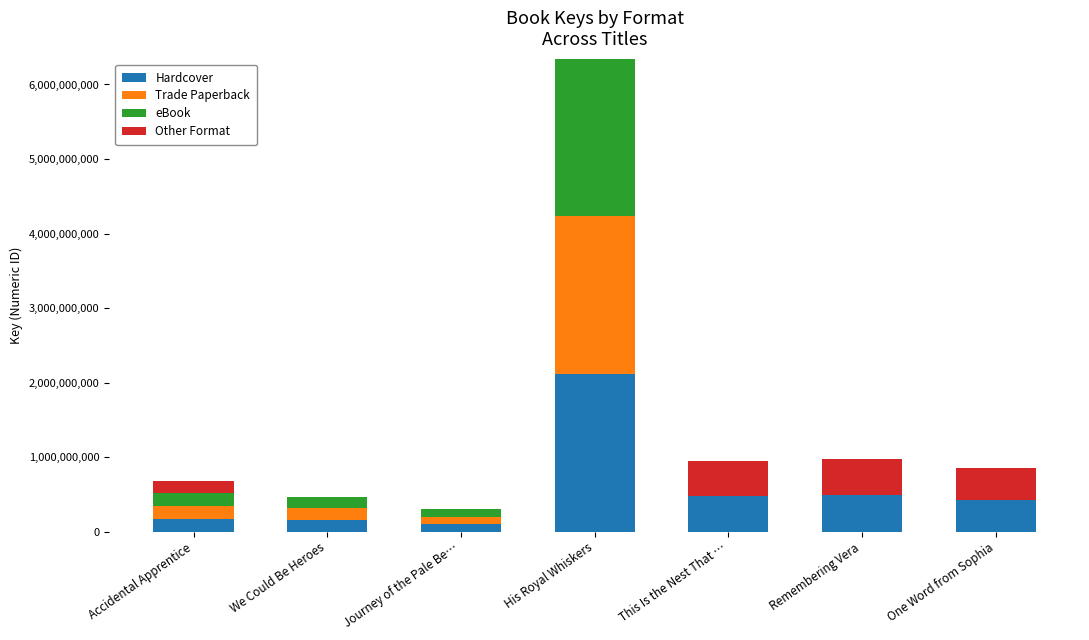

What is the maximum value for Hardcover?

2115353631